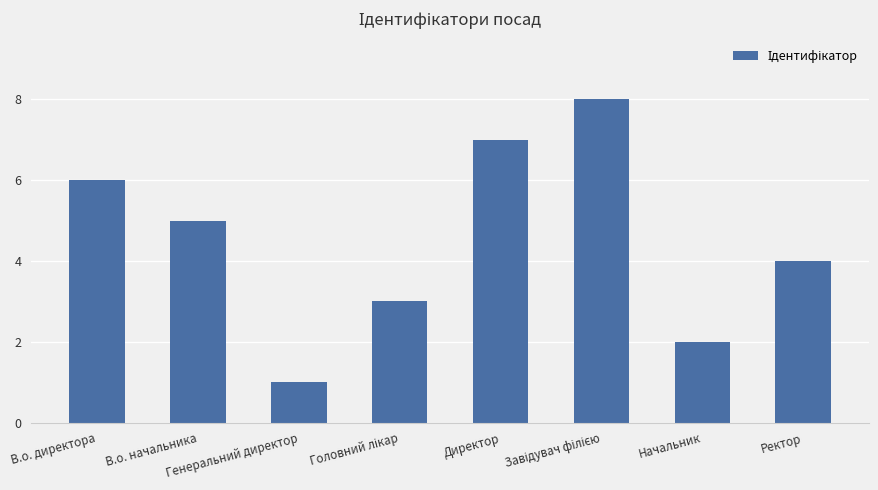

What is the difference between the second highest and minimum values?

6